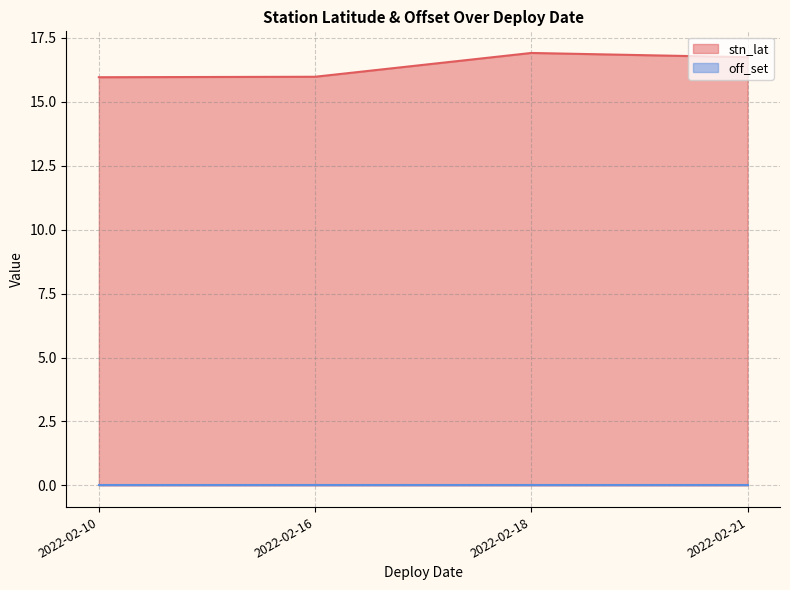

What are all the series names shown in the legend?

stn_lat, off_set